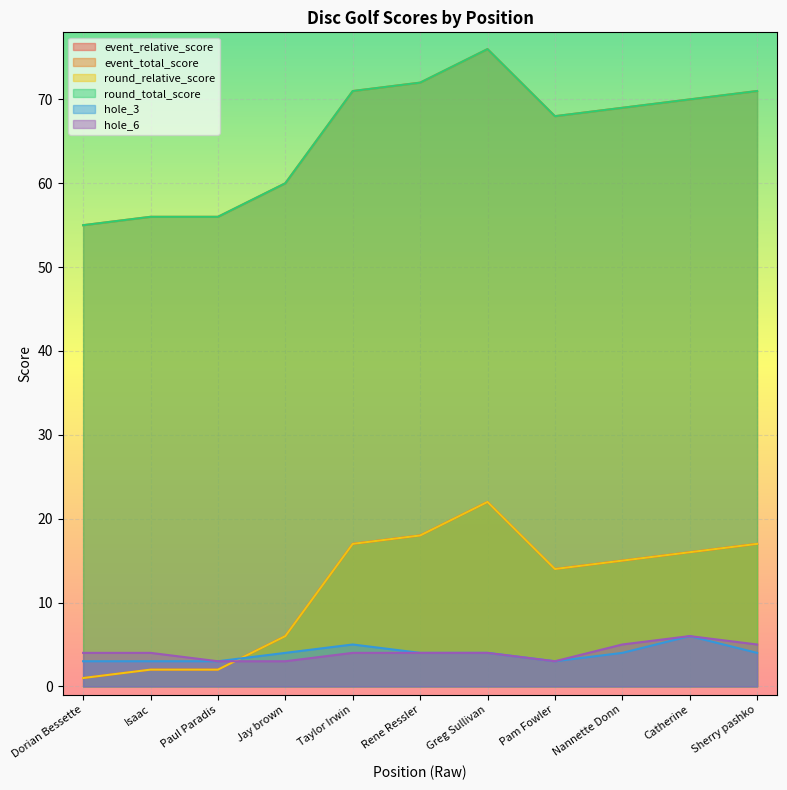

True or false: event_relative_score has more than 1 points higher than both neighbors.

False